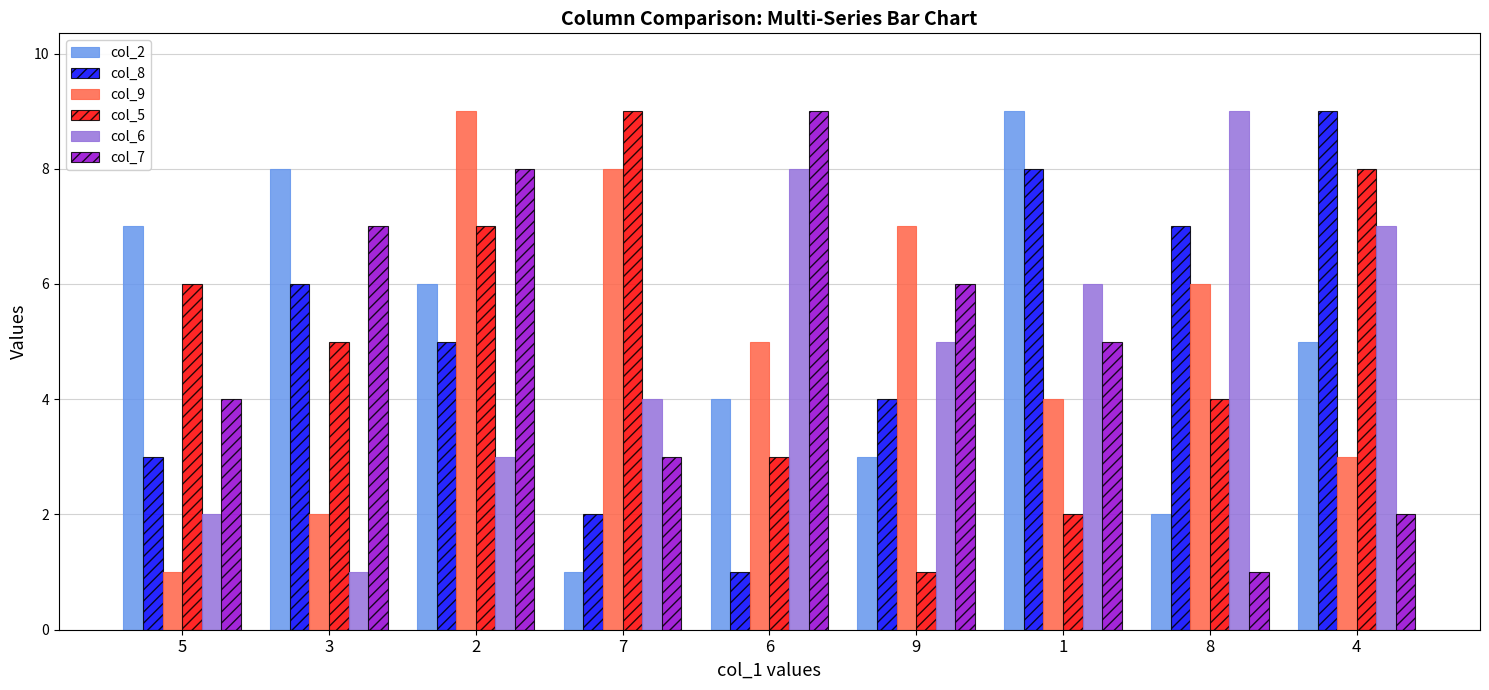

At which label does col_6 first exceed 5?

6